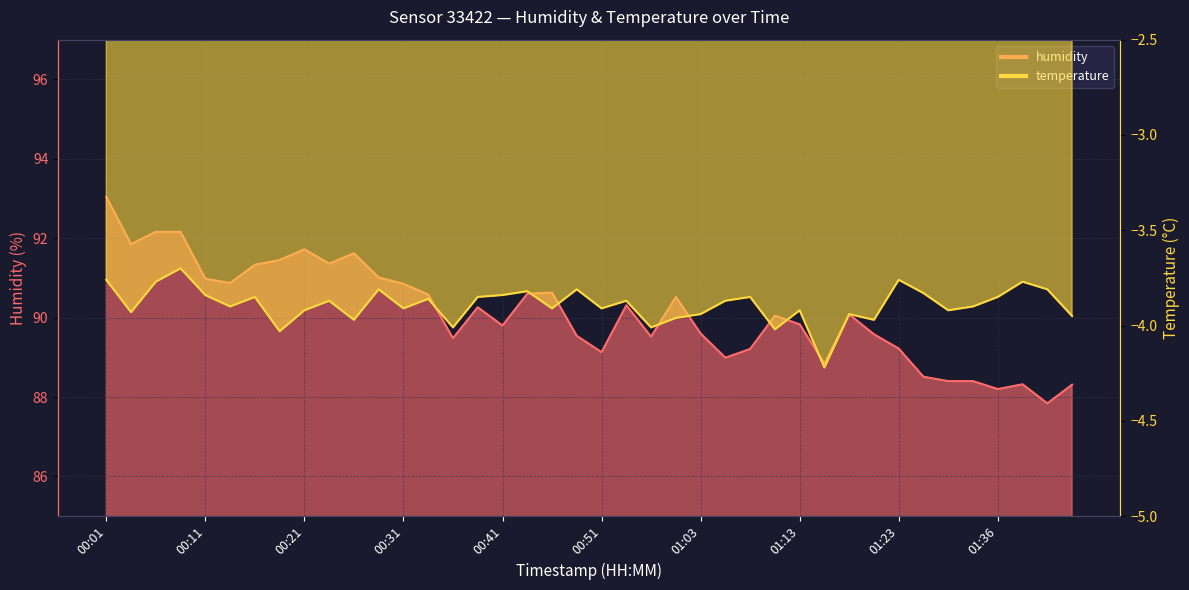

At how many categories does at least one series exceed 19?

40